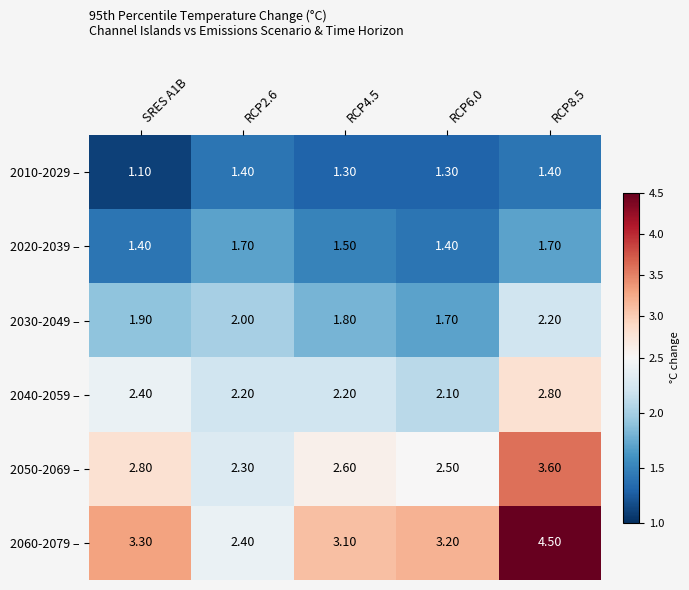

Which series has the largest range (max minus min)?

2060-2079 –